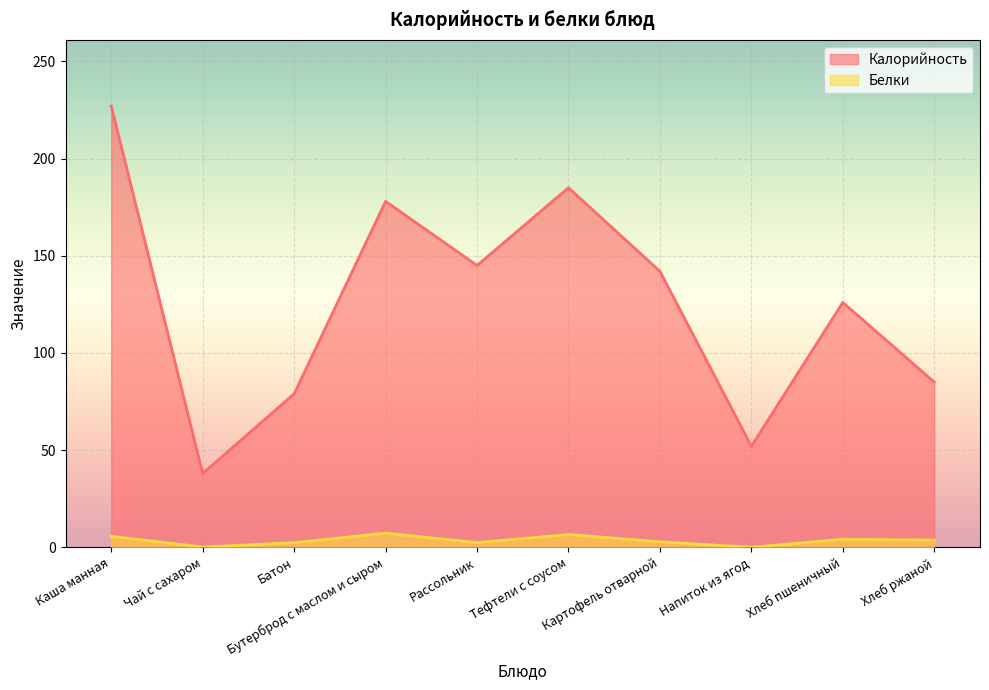

What position from the left is Каша манная?

1